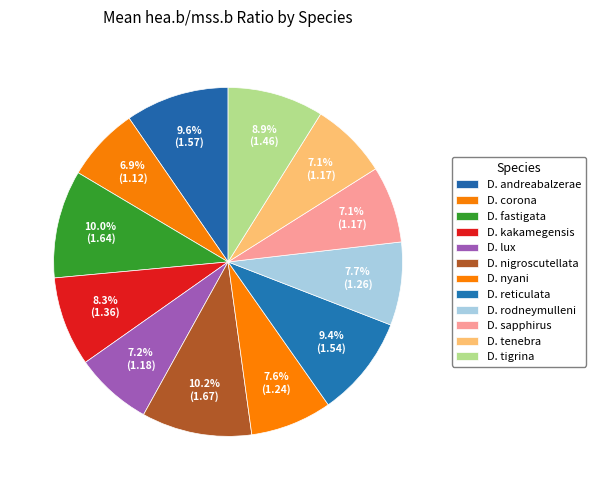

Count the number of slices in the pie.

12